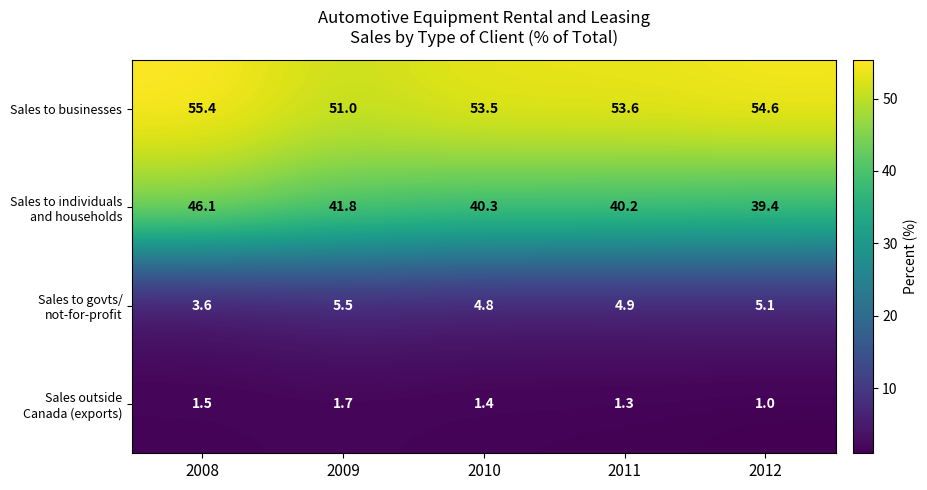

What is the sum of the Sales to businesses values at 2009 and 2010?

104.5